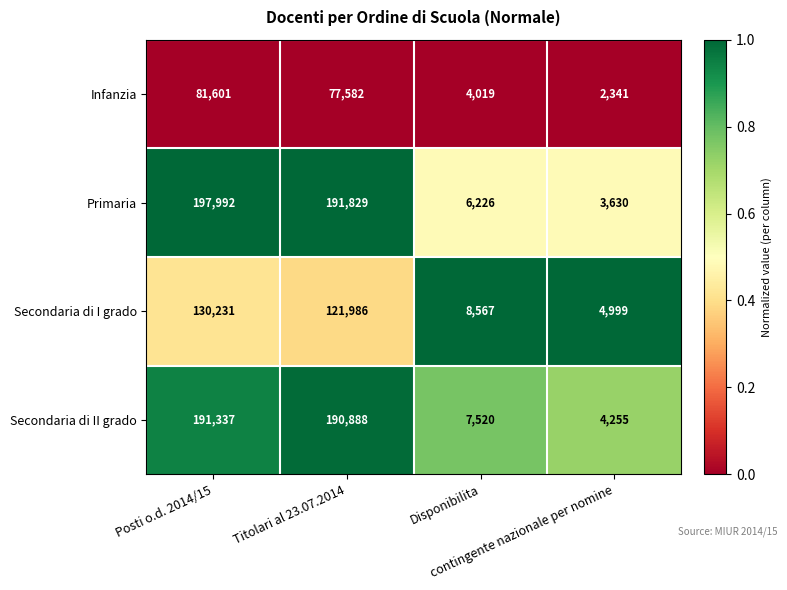

Which series has the largest total across all categories?

Primaria